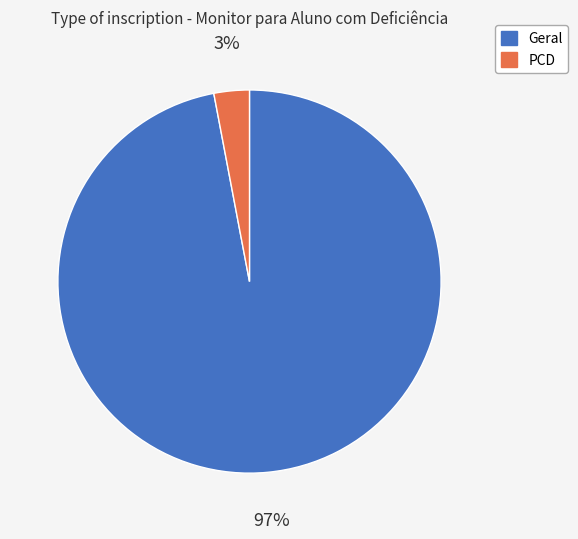

The Geral slice represents 97% of the pie. True or false?

True